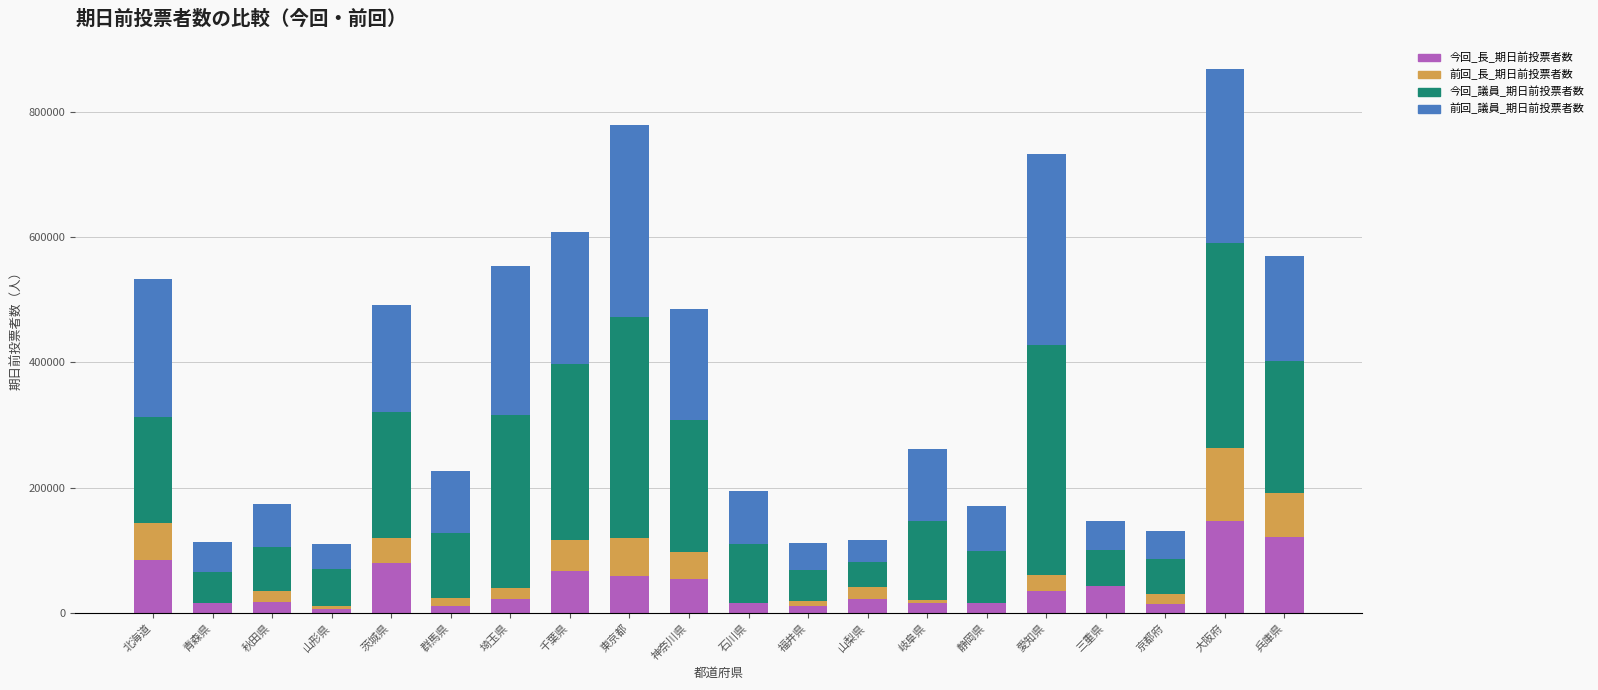

At which category is the sum across all series the highest?

大阪府